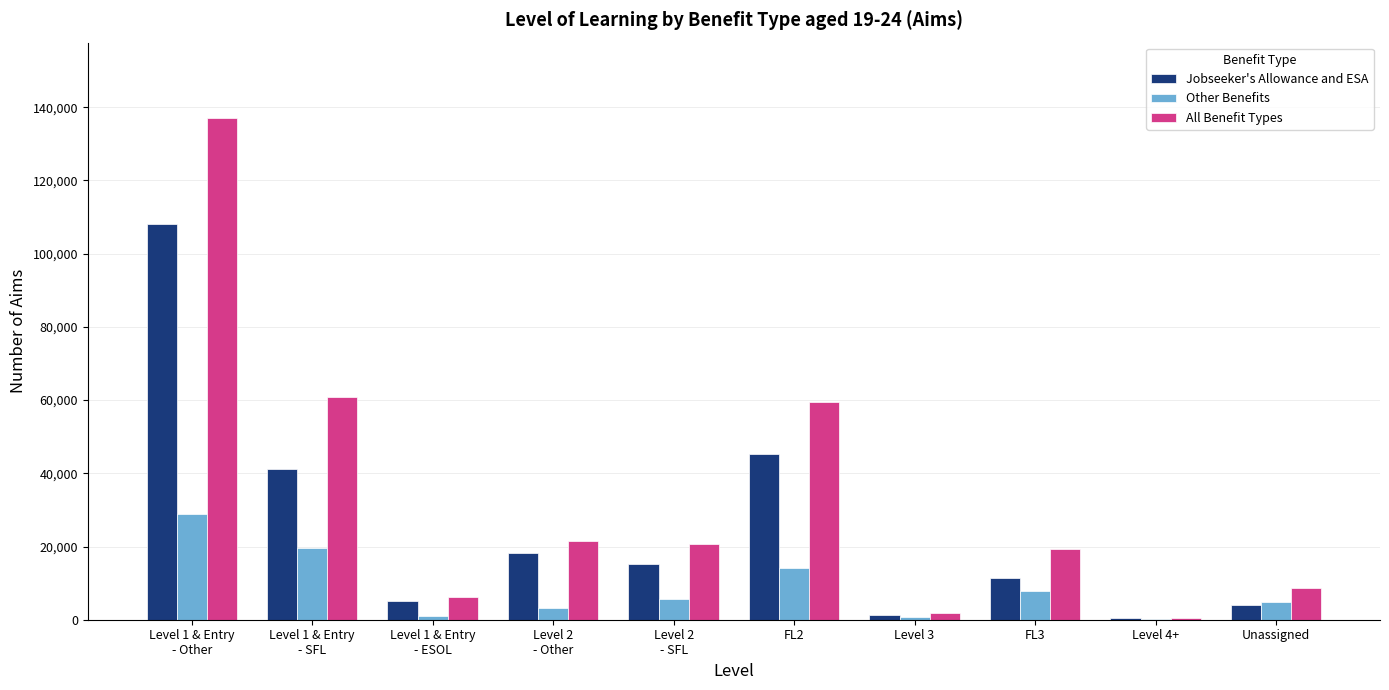

What is the sum of all Jobseeker's Allowance and ESA values?

250400